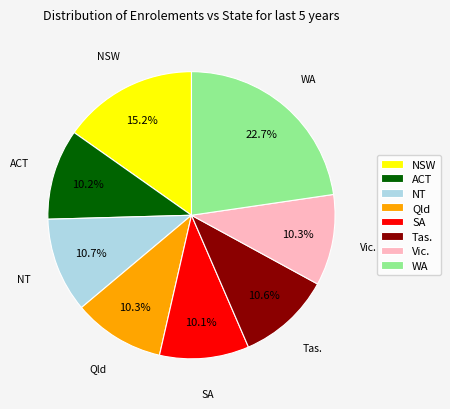

To the nearest percent, what is the average slice percentage?

12%